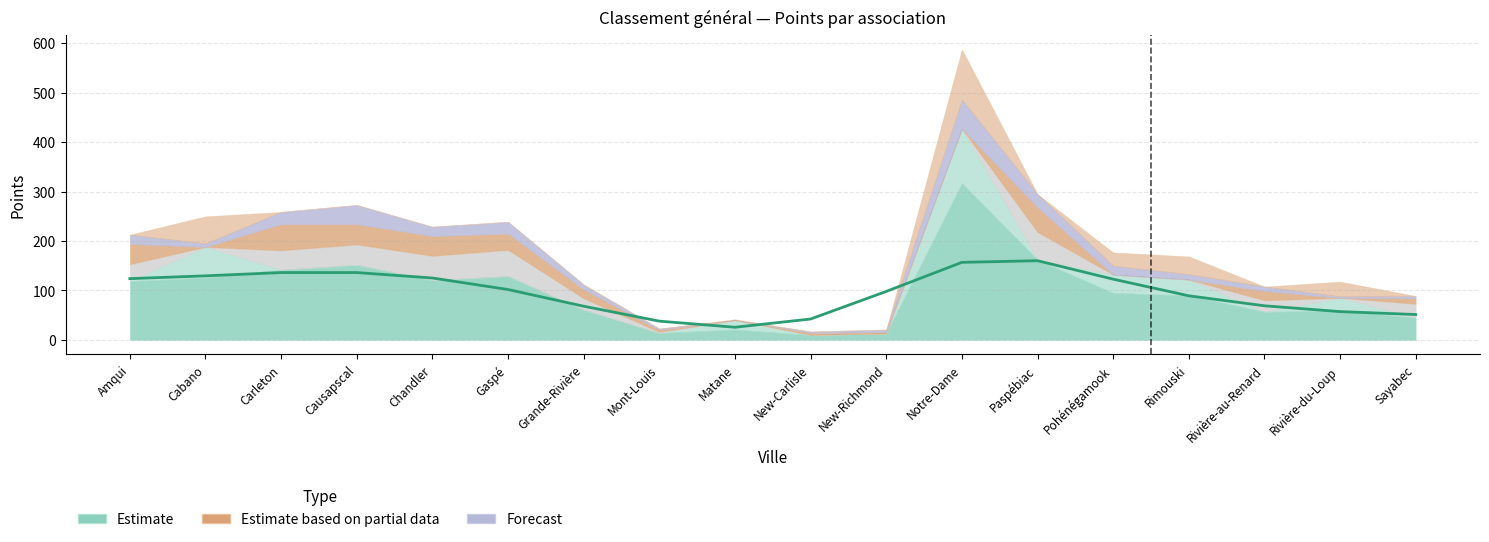

What is the value of the TOTAL point at the 17th from the left?

59